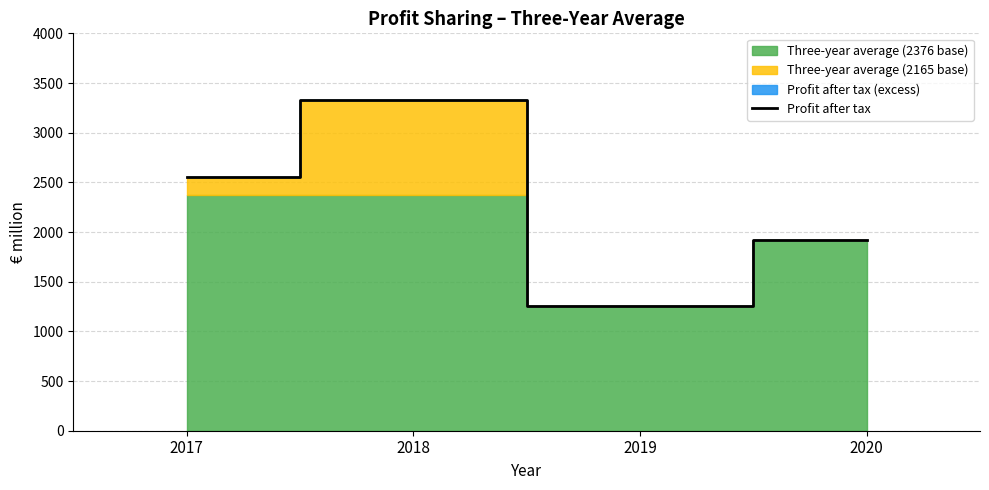

What is the sum of the values at 2018 and 2019?

4579